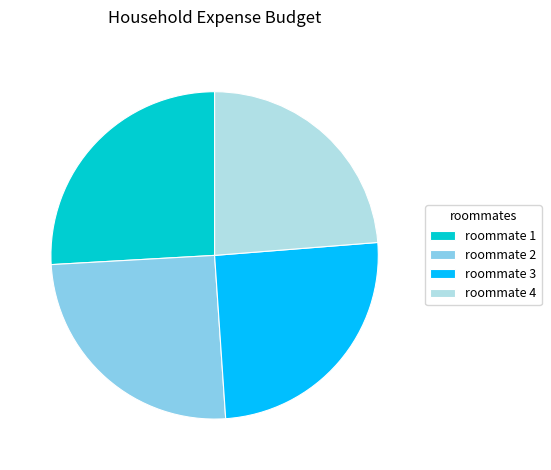

Is it true that roommate 3 is 31% of the pie?

False